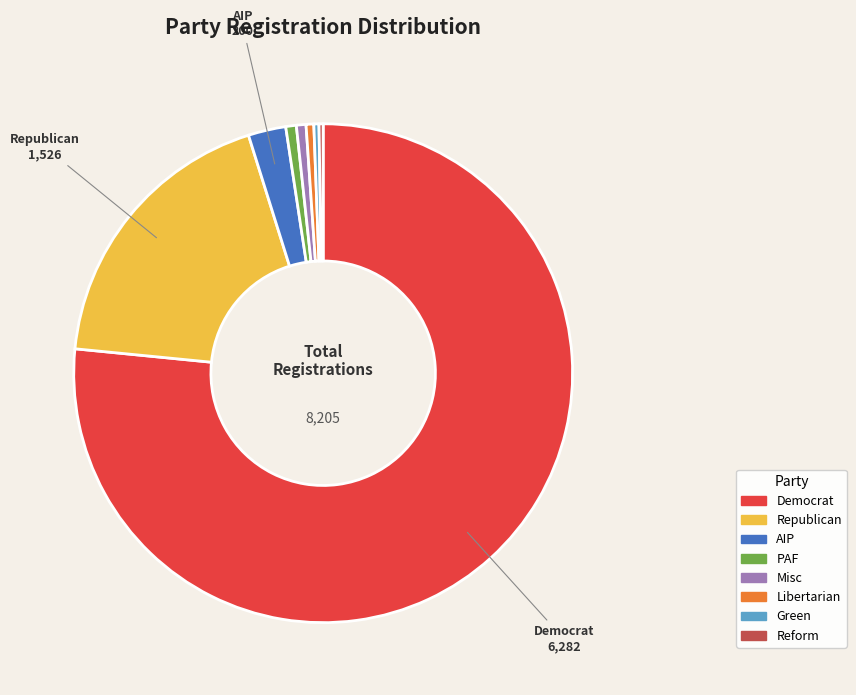

Is there any slice that represents more than half of the pie?

Yes